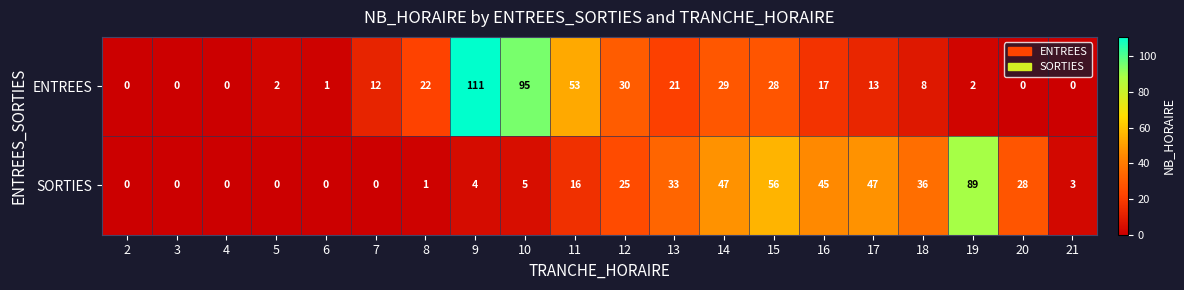

At which category is the sum across all series the highest?

9